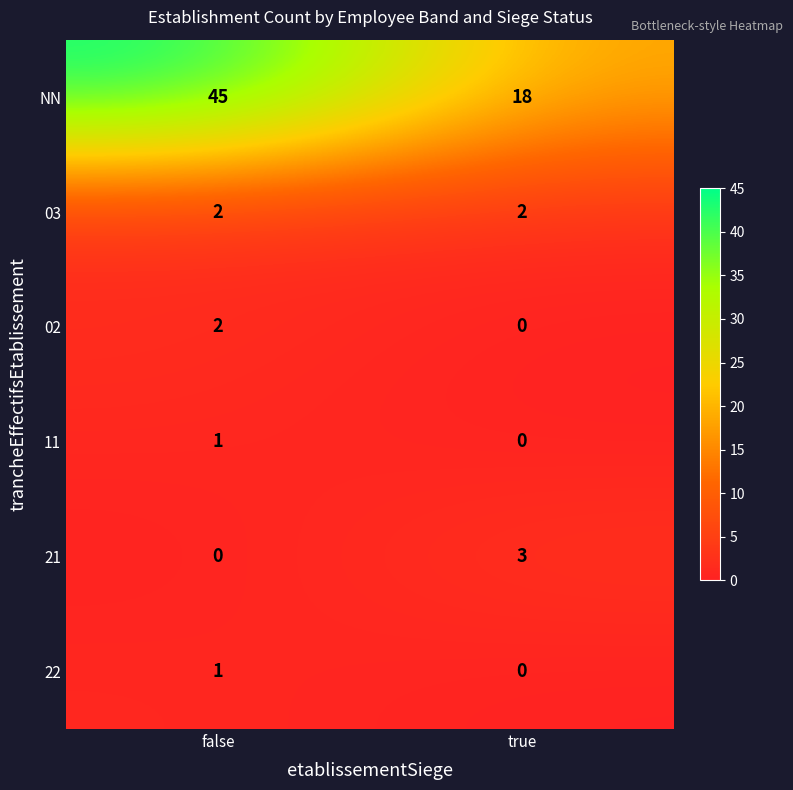

Which series has the largest range (max minus min)?

NN